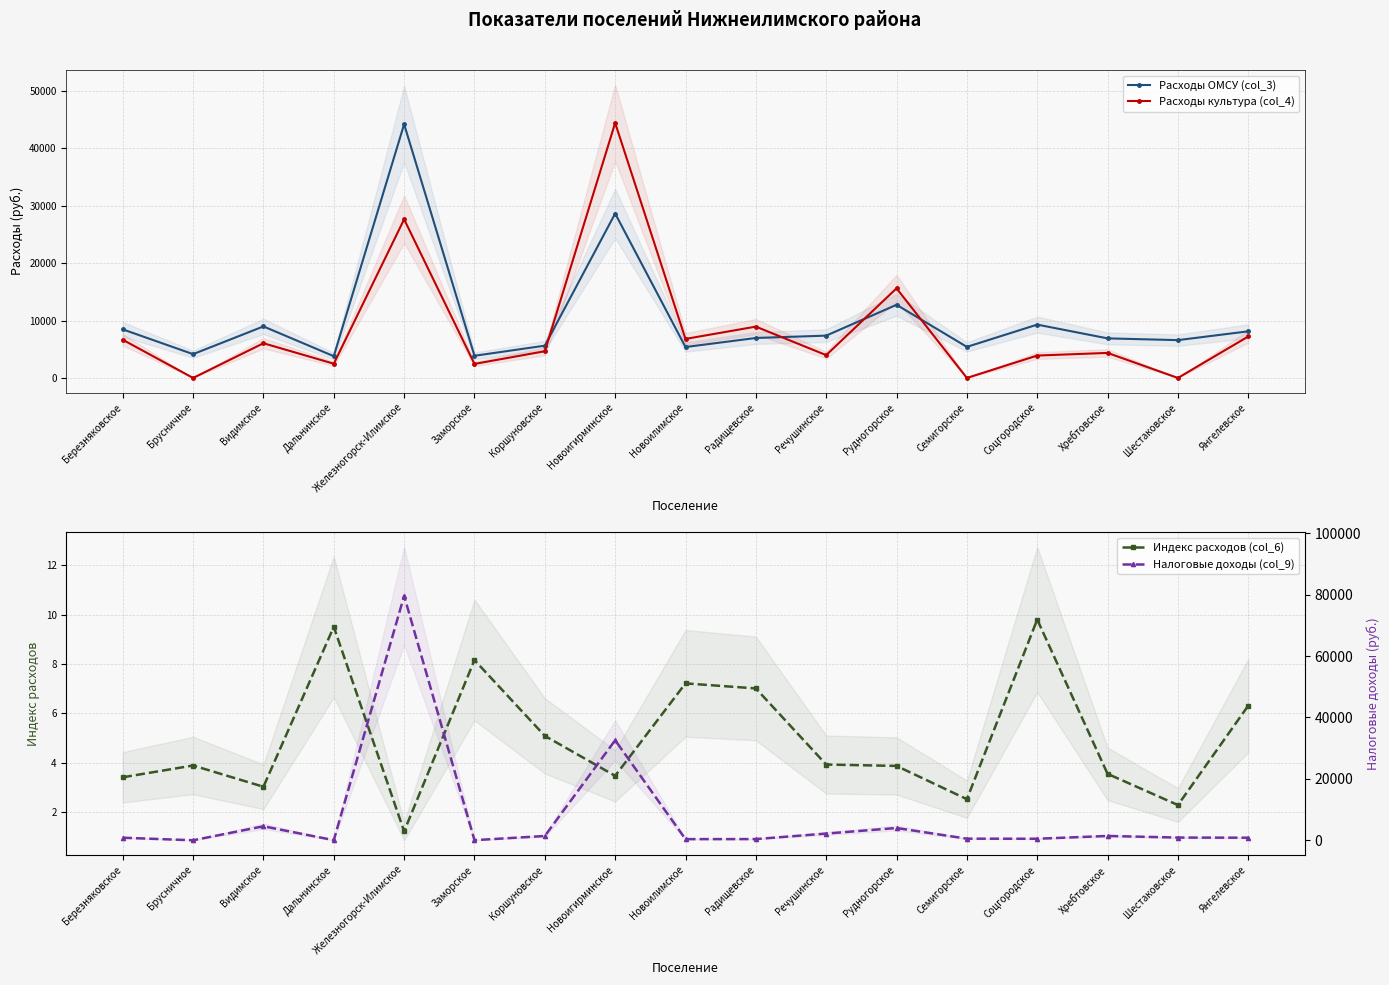

Where does the Налоговые доходы (col_9) series first go above 890?

Видимское